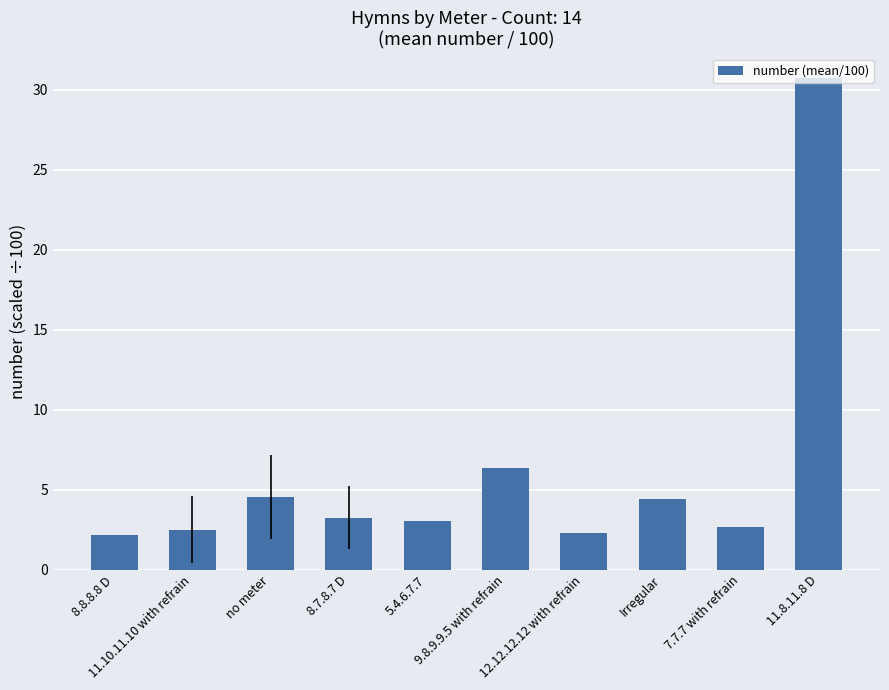

What is the average value?

6.2